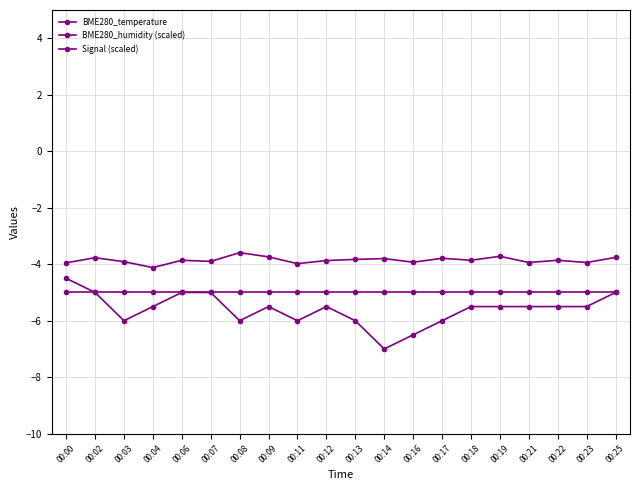

At how many categories does at least one series exceed -4?

19